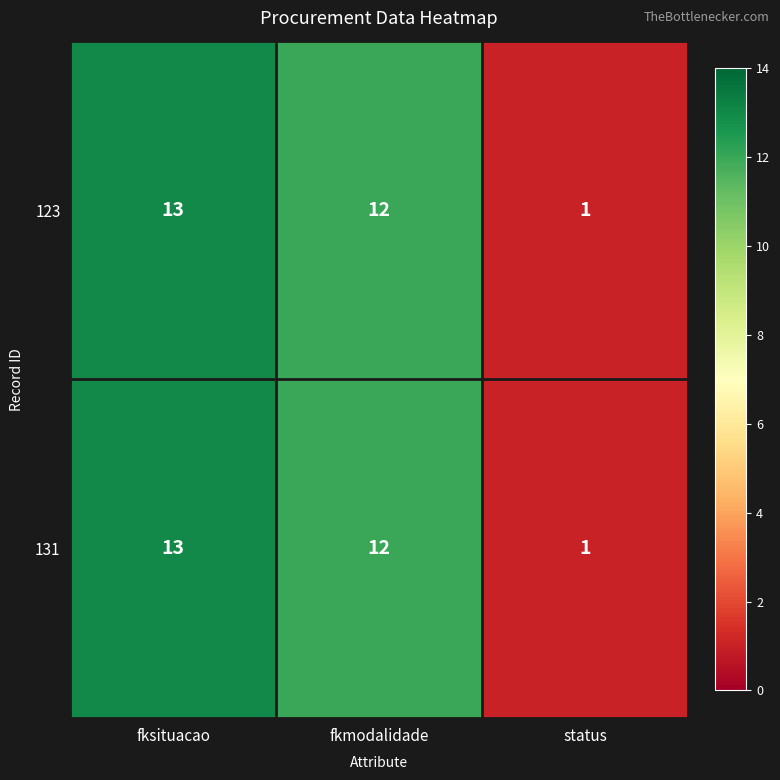

How many categories are shown in the chart?

3